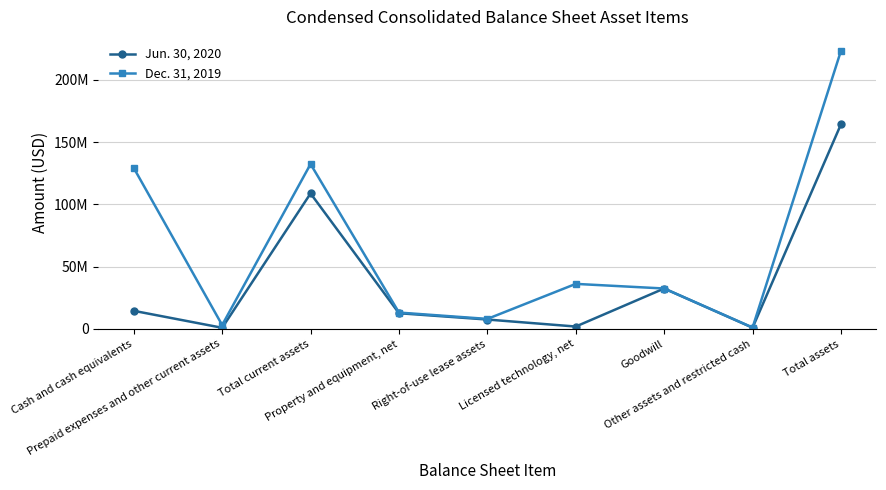

Rank the series by their average value, from highest to lowest.

Dec. 31, 2019, Jun. 30, 2020